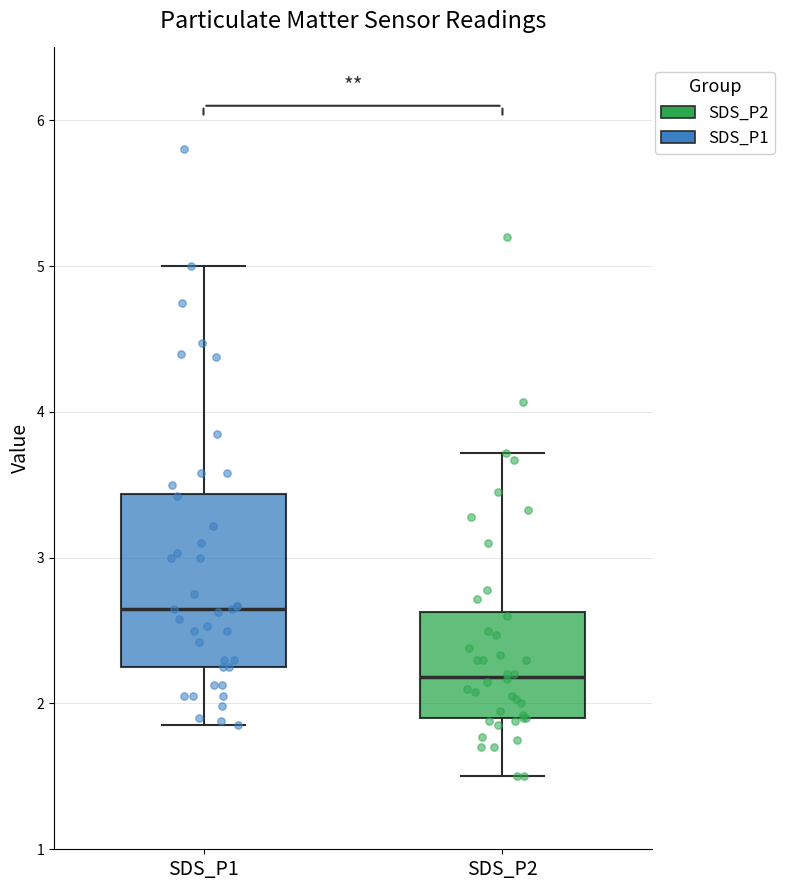

Reading left to right, transcribe this box plot: for each box, give where its median line is, the range the box spans, and where its two whiskers end, as read against the y-axis. The values are not printed on the chart, so give them approximately, as read against the axis.

SDS_P1: median 2.7, box 2.3 to 3.4, whiskers 1.9 to 5.0
SDS_P2: median 2.2, box 1.9 to 2.6, whiskers 1.5 to 3.7